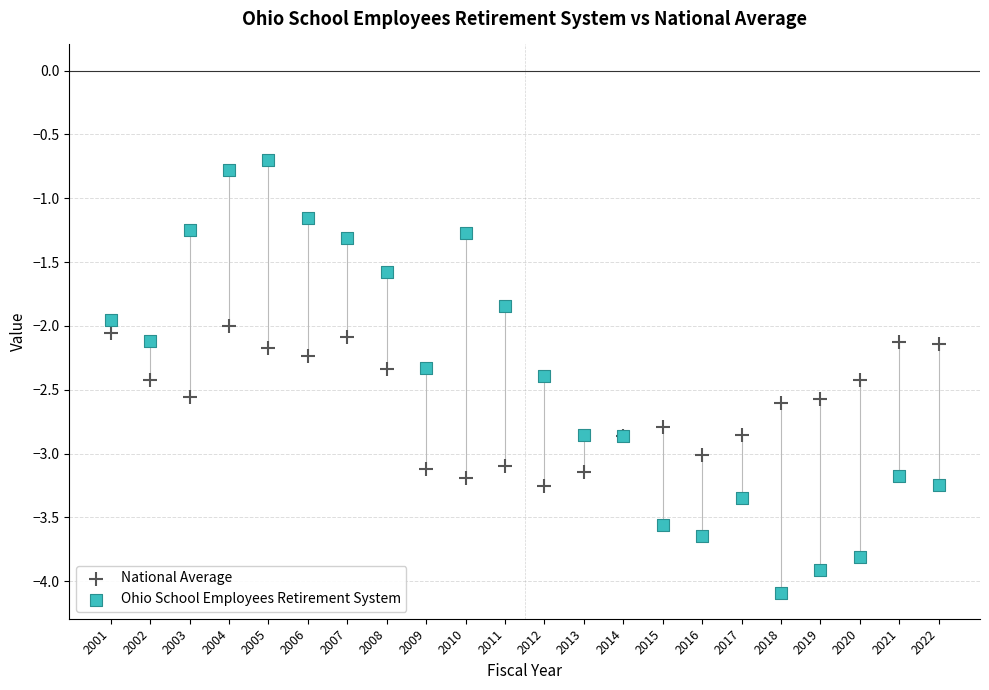

What are all the series names shown in the legend?

National Average, Ohio School Employees Retirement System